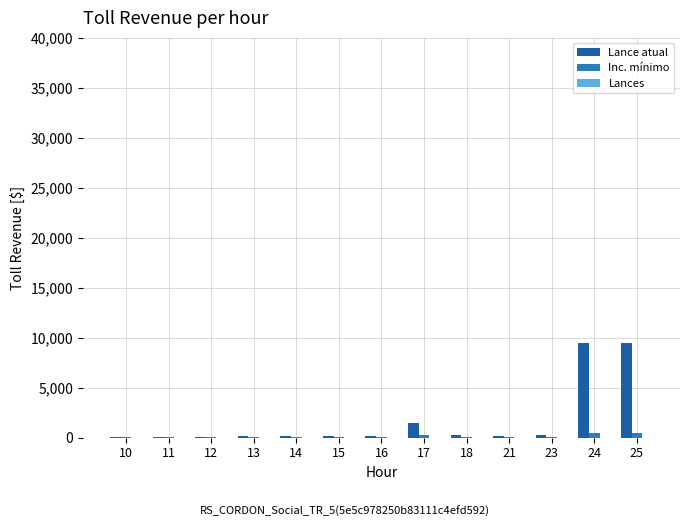

Which series has the largest total across all categories?

Lance atual